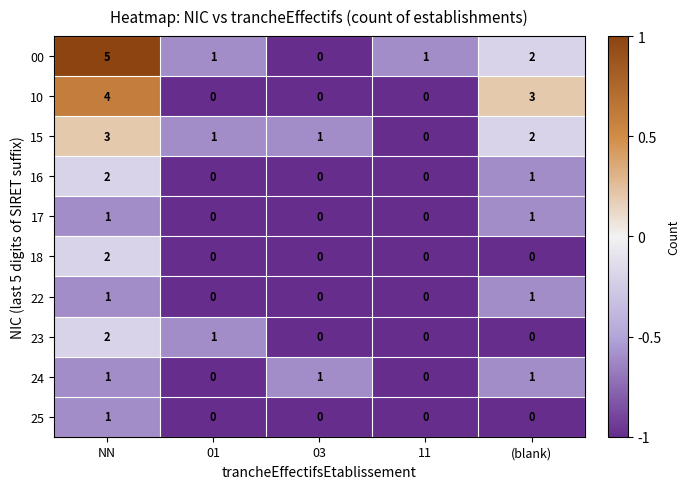

What is the sum of the 00 values at (blank) and NN?

7